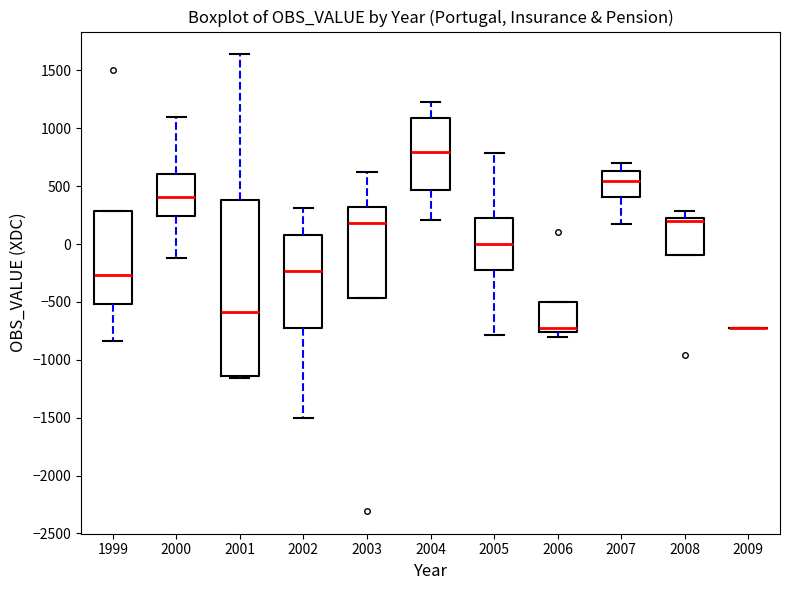

Where does the median line of the box at x = 2004 sit on the y-axis? The values are not printed on the chart, so give them approximately, as read against the axis.

800